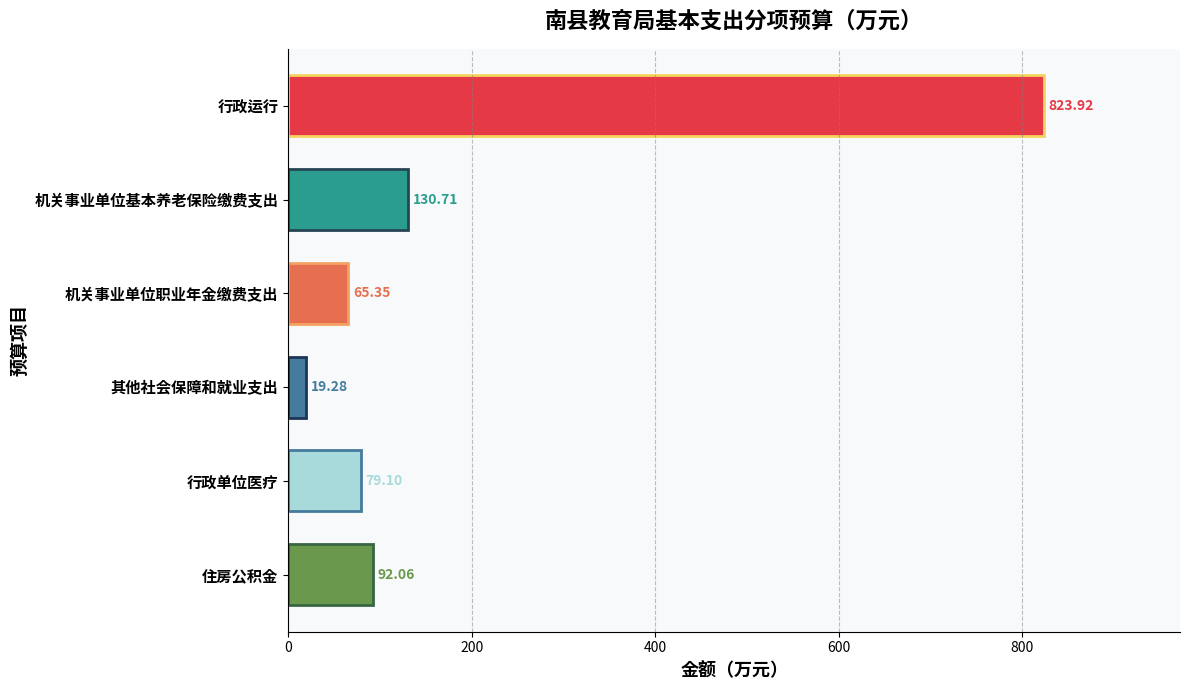

Where is the data nearest to the value 421?

机关事业单位基本养老保险缴费支出